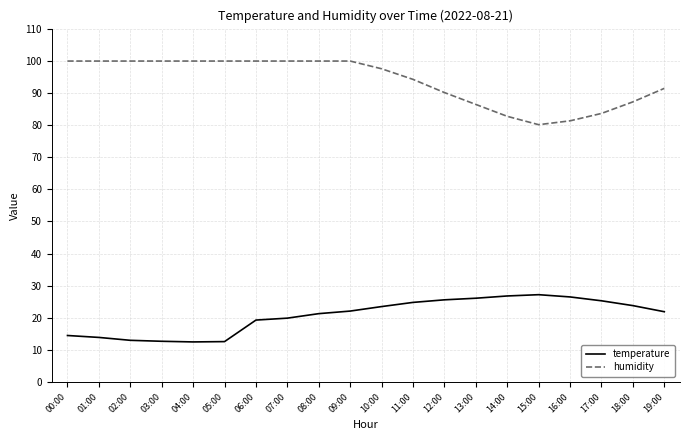

The value of temperature at 02:00 is 20.1. True or false?

False